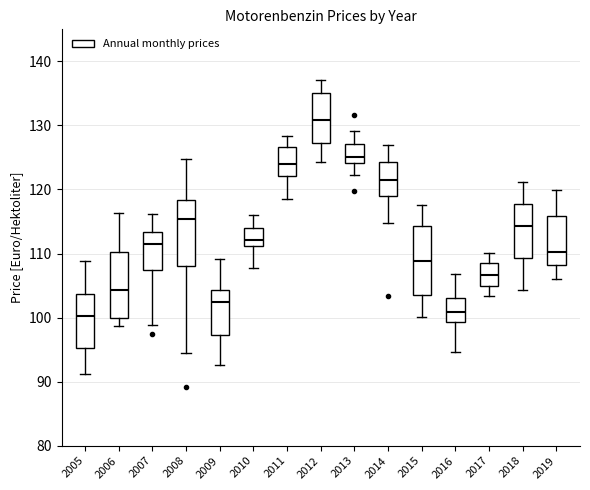

Reading left to right, read every box against the y-axis: the position of its median line, the range the box covers, and the ends of its whiskers. The values are not printed on the chart, so give them approximately, as read against the axis.

2005: median 100, box 95 to 104, whiskers 91 to 109
2006: median 104, box 100 to 110, whiskers 99 to 116
2007: median 112, box 107 to 113, whiskers 99 to 116
2008: median 115, box 108 to 118, whiskers 94 to 125
2009: median 102, box 97 to 104, whiskers 93 to 109
2010: median 112, box 111 to 114, whiskers 108 to 116
2011: median 124, box 122 to 127, whiskers 118 to 128
2012: median 131, box 127 to 135, whiskers 124 to 137
2013: median 125, box 124 to 127, whiskers 122 to 129
2014: median 121, box 119 to 124, whiskers 115 to 127
2015: median 109, box 104 to 114, whiskers 100 to 118
2016: median 101, box 99 to 103, whiskers 95 to 107
2017: median 107, box 105 to 109, whiskers 103 to 110
2018: median 114, box 109 to 118, whiskers 104 to 121
2019: median 110, box 108 to 116, whiskers 106 to 120